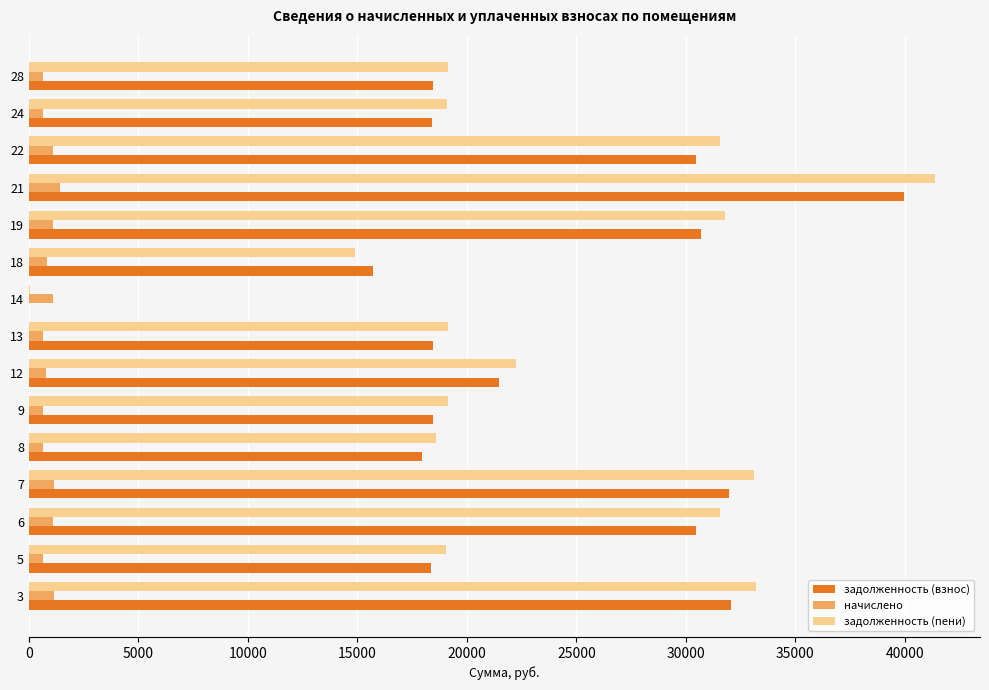

What is the spread (max minus min) of values at 13?

18474.8